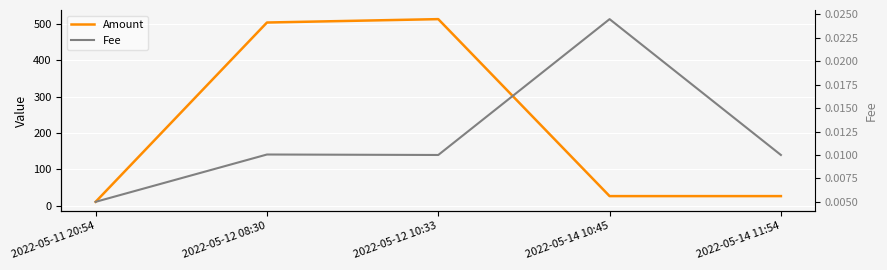

Rank the categories by Fee value from lowest to highest.

2022-05-11 20:54, 2022-05-12 10:33, 2022-05-14 11:54, 2022-05-12 08:30, 2022-05-14 10:45